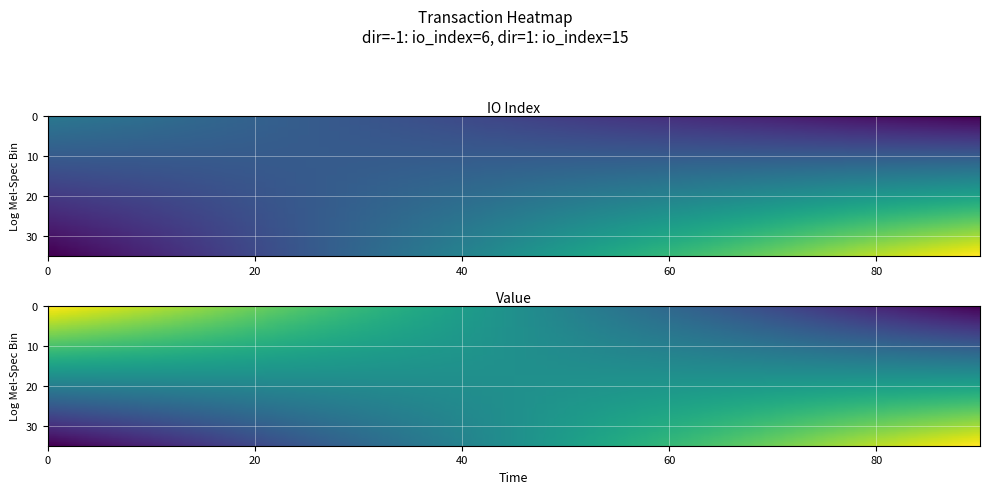

Which has a higher value, direction or value?

value